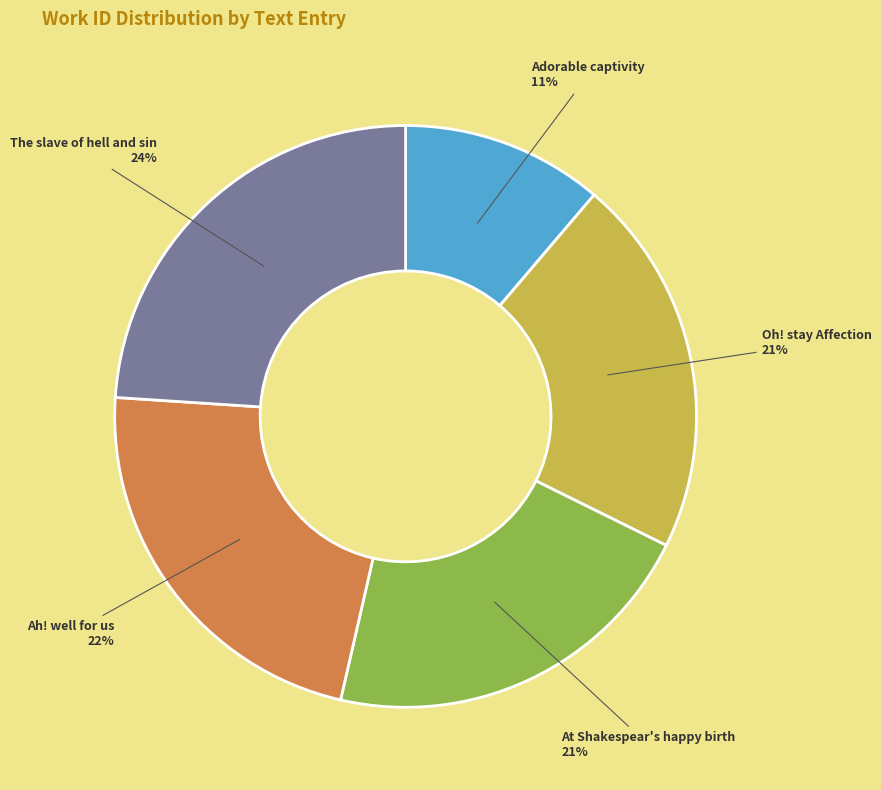

To the nearest percent, what percentage of the pie is The slave of hell and sin?

24%